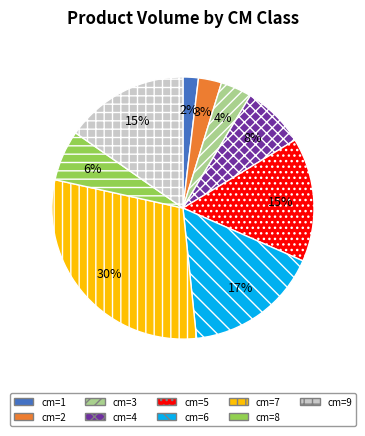

To the nearest percent, what is the difference between the largest and smallest slice percentages?

28%